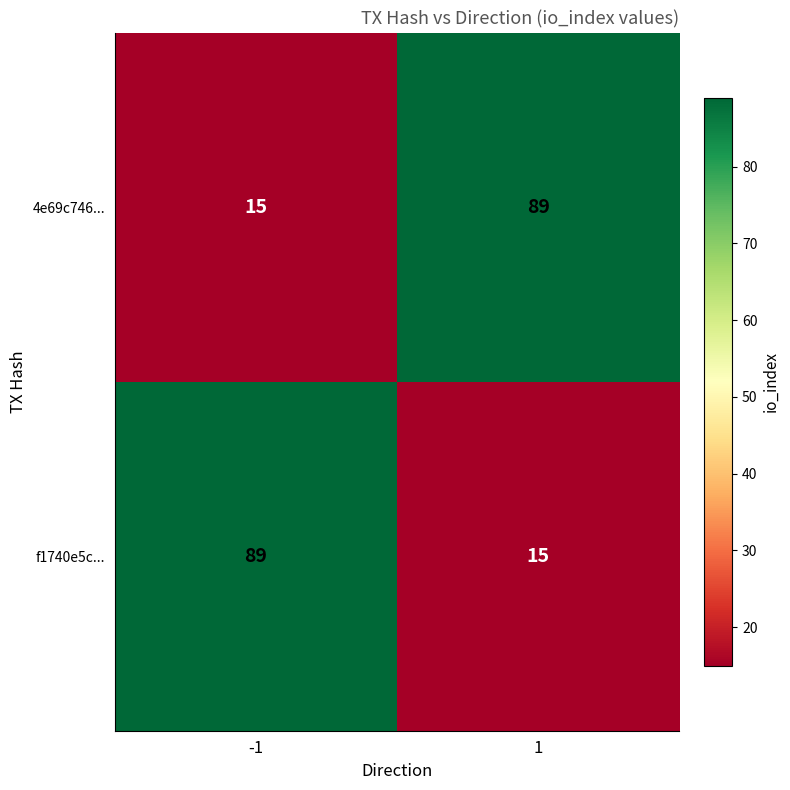

Reading right to left, what are all the values shown in this chart?

4e69c746...: 89	15
f1740e5c...: 15	89